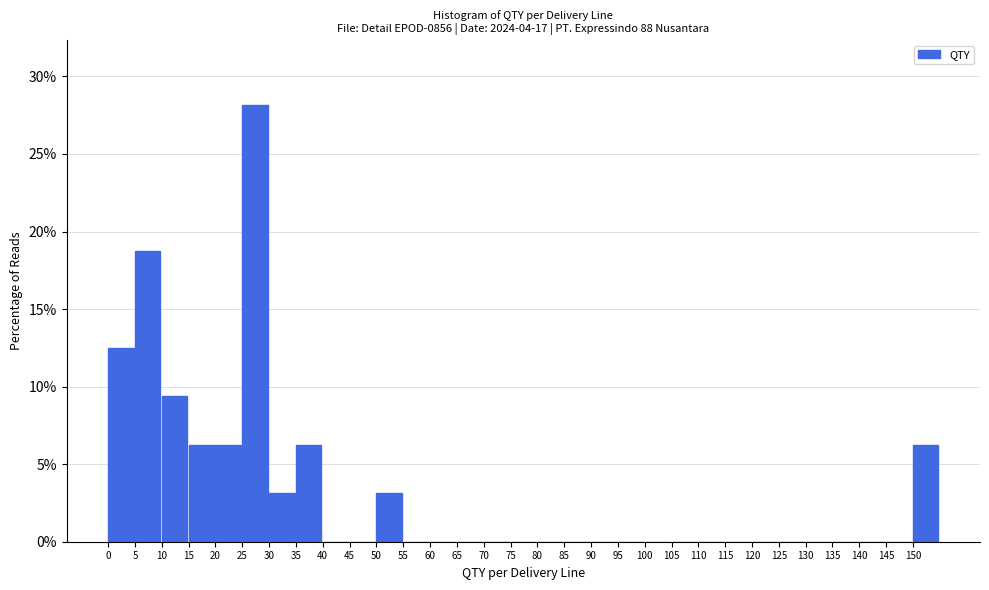

Over which range of the x-axis is the bar tallest?

25 to 30